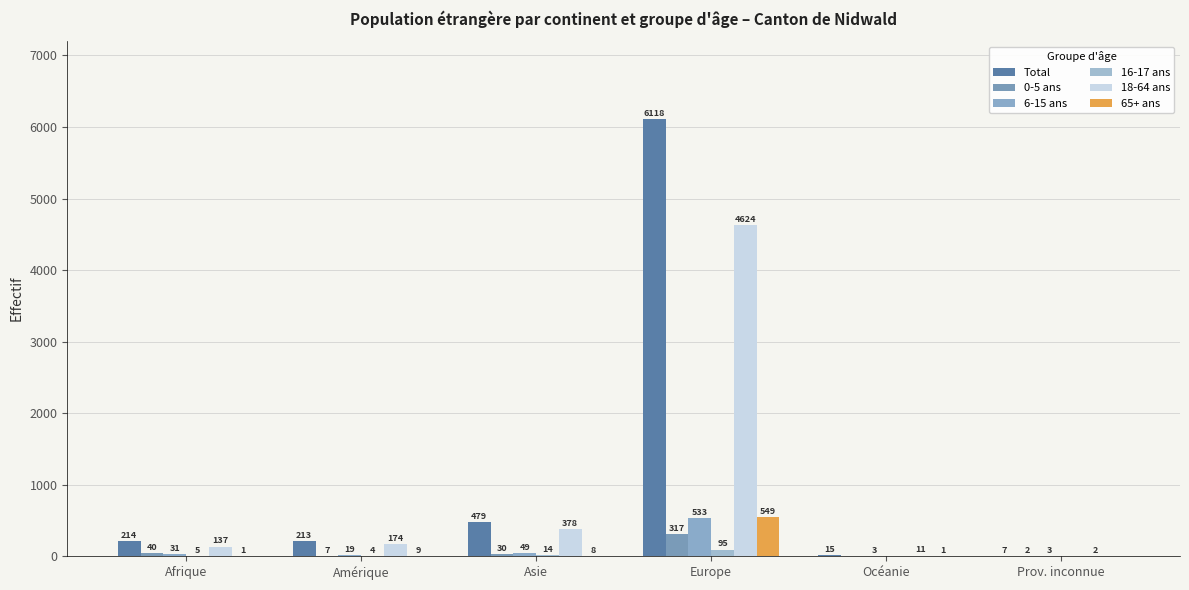

Reading left to right, extract all data points from this chart.

Total: Afrique=214	Amérique=213	Asie=479	Europe=6118	Océanie=15	Prov. inconnue=7
0-5 ans: Afrique=40	Amérique=7	Asie=30	Europe=317	Océanie=0	Prov. inconnue=2
6-15 ans: Afrique=31	Amérique=19	Asie=49	Europe=533	Océanie=3	Prov. inconnue=3
16-17 ans: Afrique=5	Amérique=4	Asie=14	Europe=95	Océanie=0	Prov. inconnue=0
18-64 ans: Afrique=137	Amérique=174	Asie=378	Europe=4624	Océanie=11	Prov. inconnue=2
65+ ans: Afrique=1	Amérique=9	Asie=8	Europe=549	Océanie=1	Prov. inconnue=0